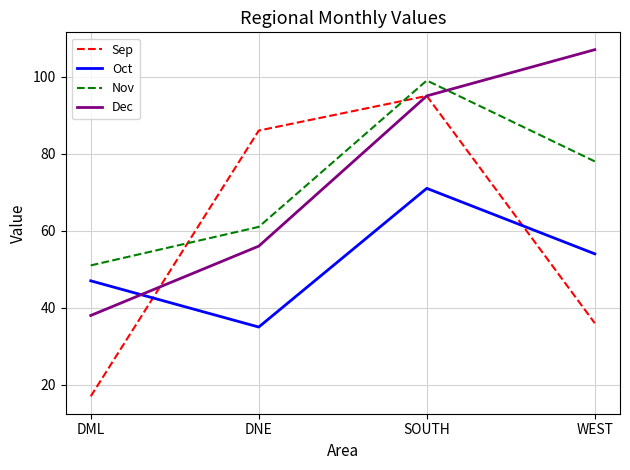

Count the Dec values in the range 56 to 107.

3